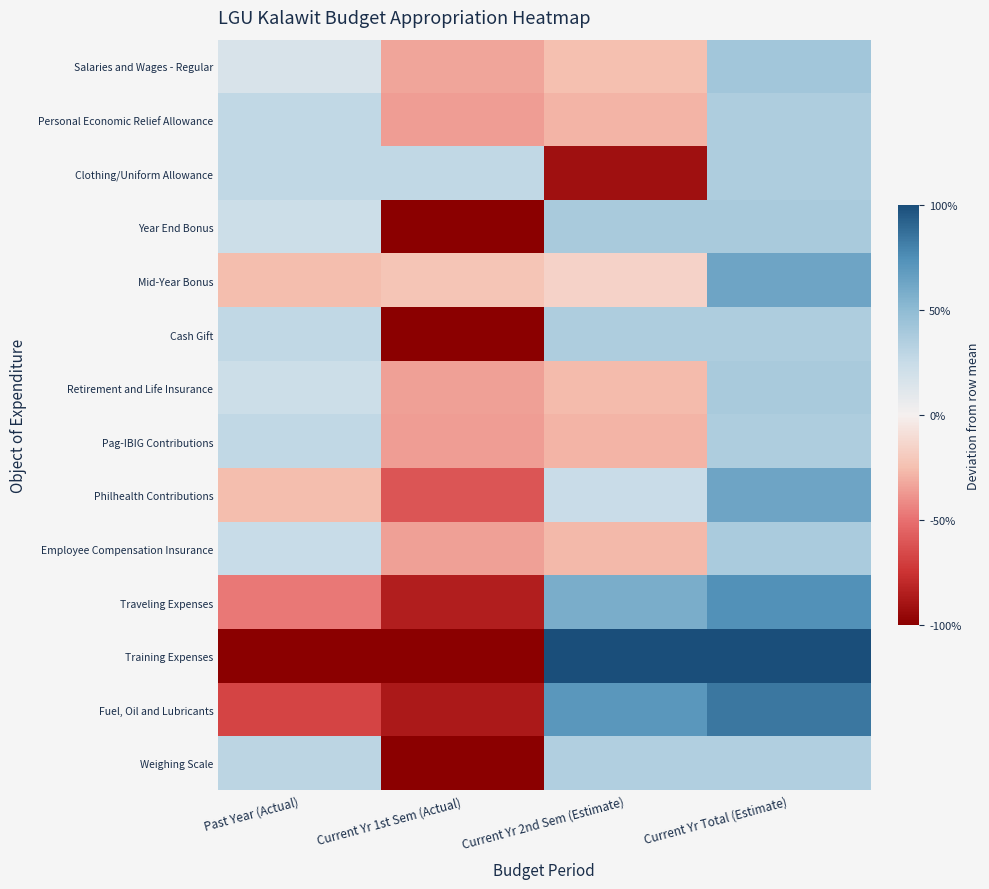

At which category does the chart reach its minimum across all series?

Current Yr 1st Sem (Actual)